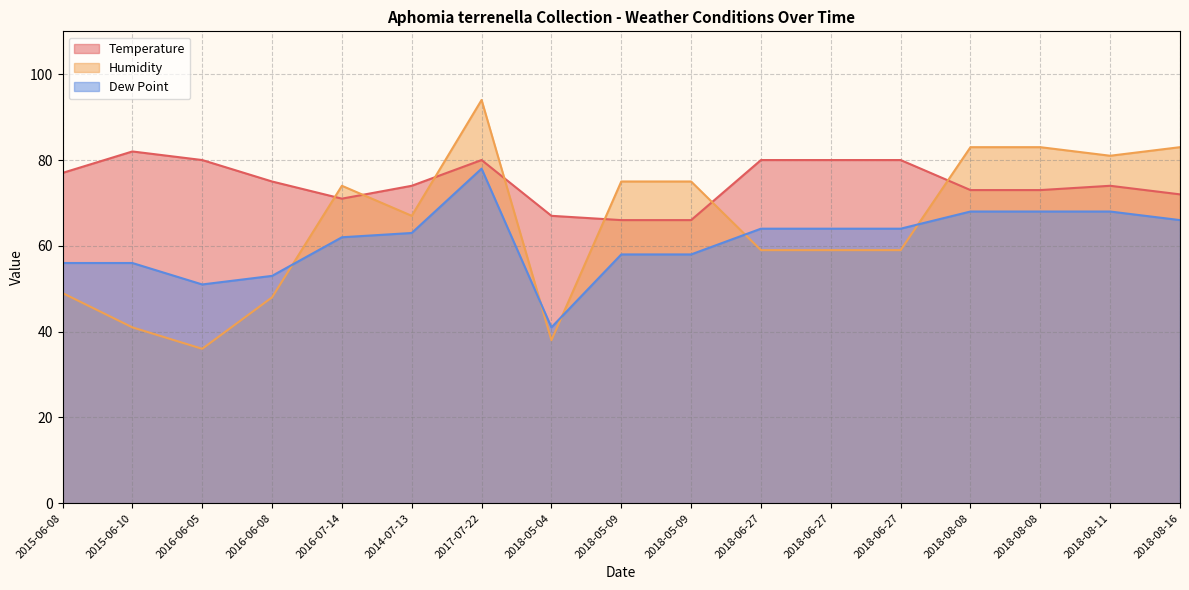

At which category does Temperature reach its first local peak?

2015-06-10